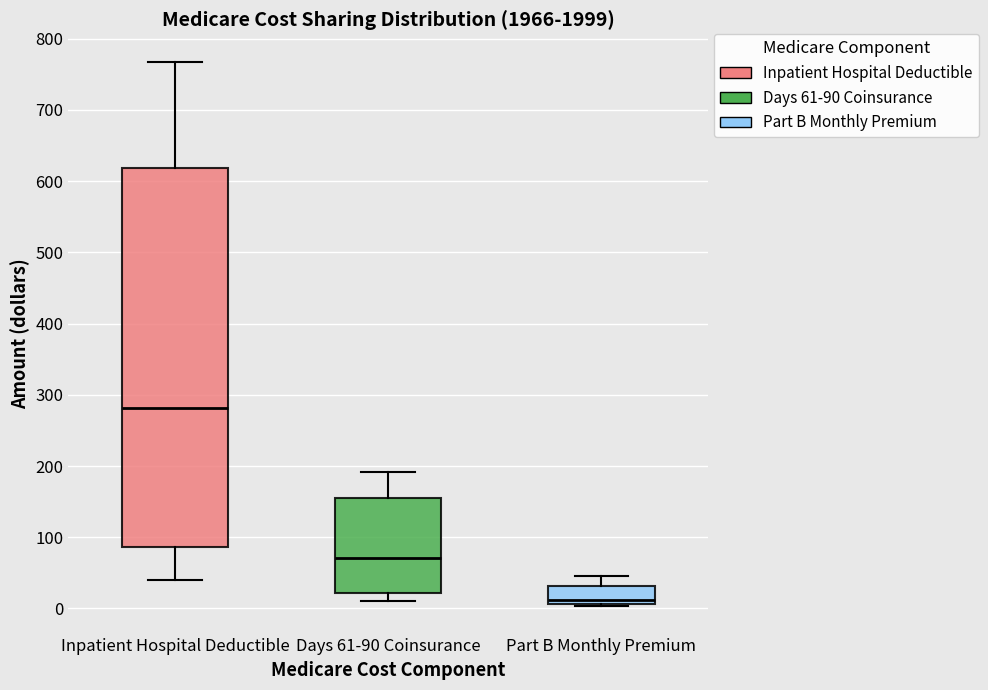

Reading left to right, read every box against the y-axis: the position of its median line, the range the box covers, and the ends of its whiskers. The values are not printed on the chart, so give them approximately, as read against the axis.

Inpatient Hospital Deductible: median 280, box 90 to 620, whiskers 40 to 770
Days 61-90 Coinsurance: median 70, box 20 to 150, whiskers 10 to 190
Part B Monthly Premium: median 10 (just above the box's lower edge), box 10 to 30, whiskers 0 to 50